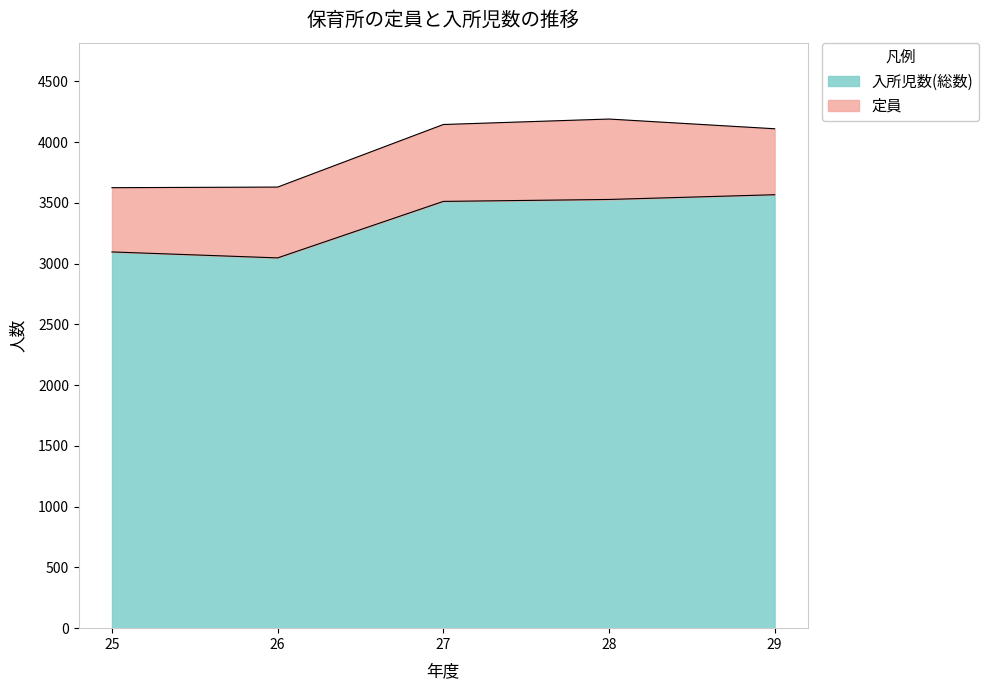

Reading left to right, transcribe all the data shown in this chart.

定員: 3626	3631	4146	4191	4111
入所児数(総数): 3097	3048	3513	3529	3568